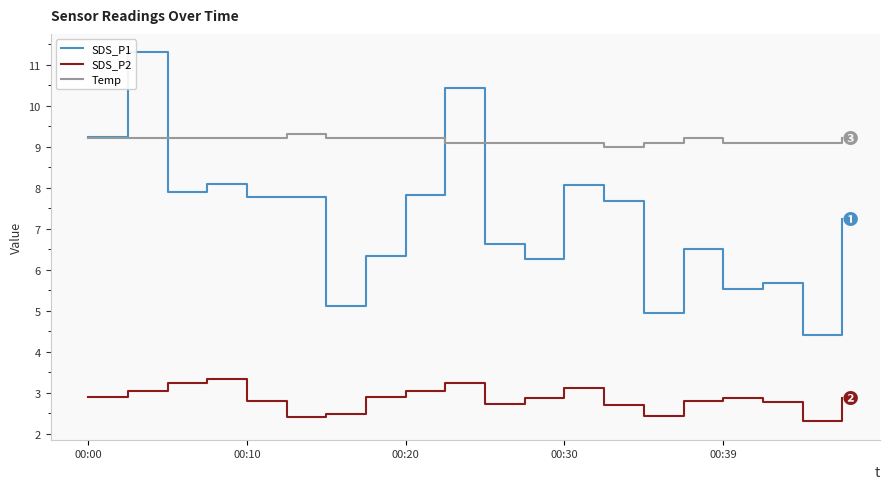

Which series has the largest range (max minus min)?

SDS_P1